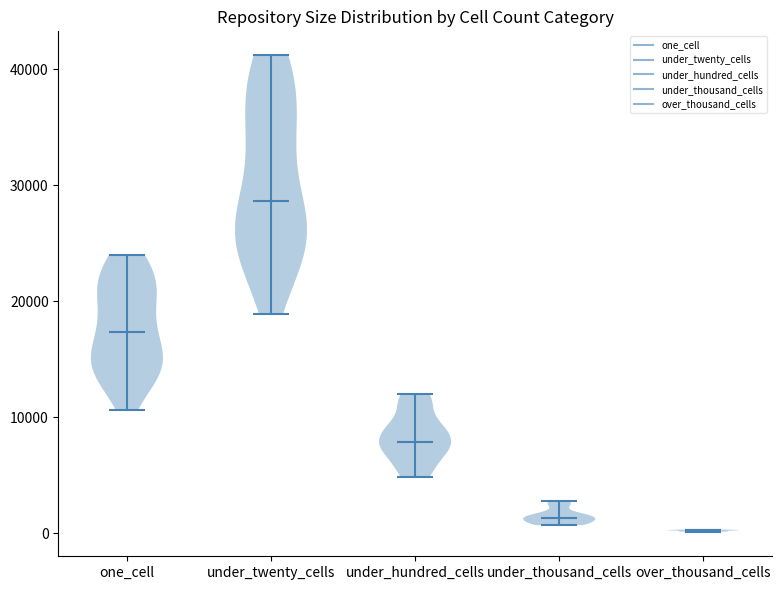

What is the lowest point the violin for under_hundred_cells reaches on the y-axis? The values are not printed on the chart, so give them approximately, as read against the axis.

5000